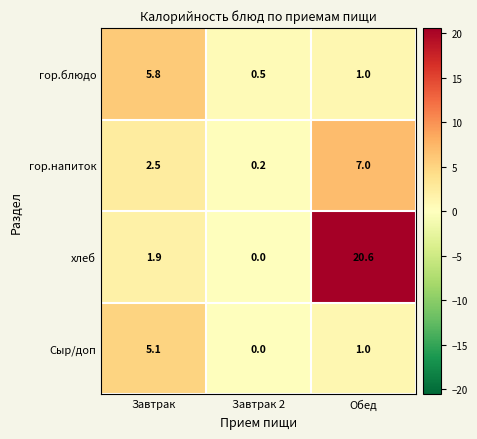

List the labels in order of гор.блюдо value, smallest first.

Завтрак 2, Обед, Завтрак